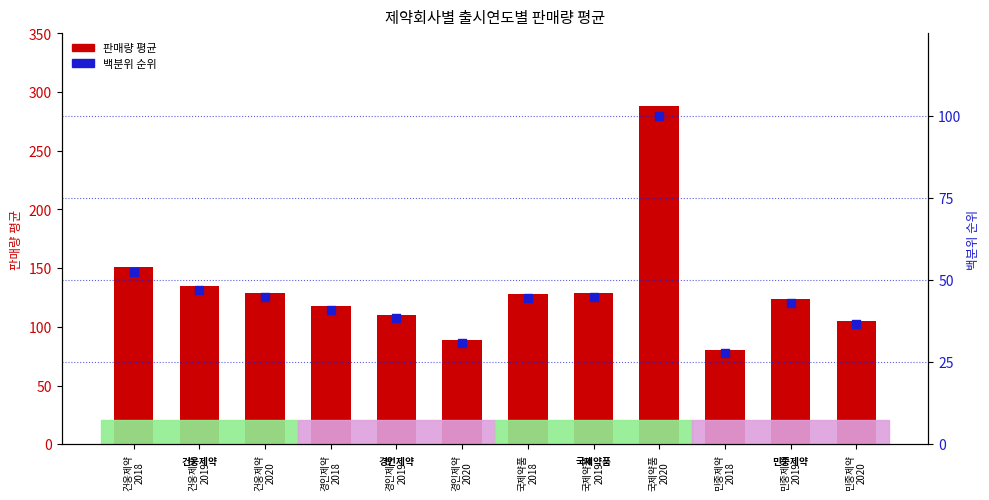

What is the total value across all series at 국제약품
2019?

173.8